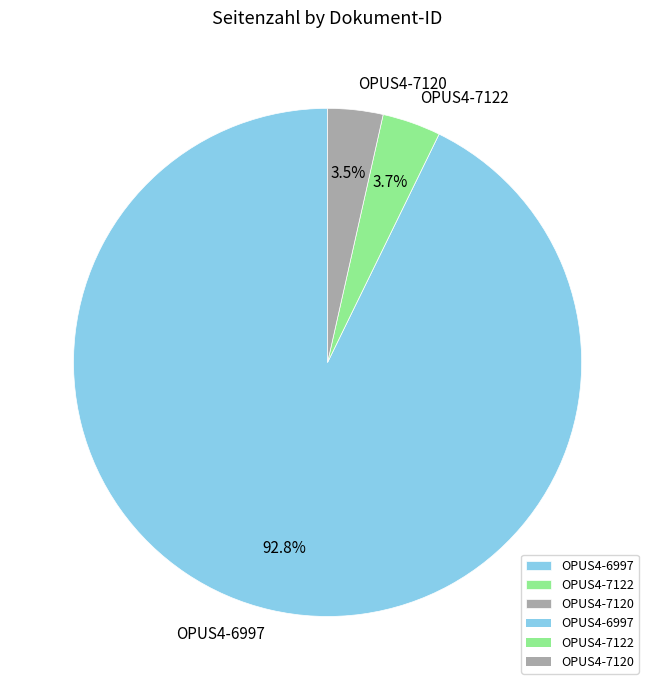

Is there any slice that represents more than half of the pie?

Yes